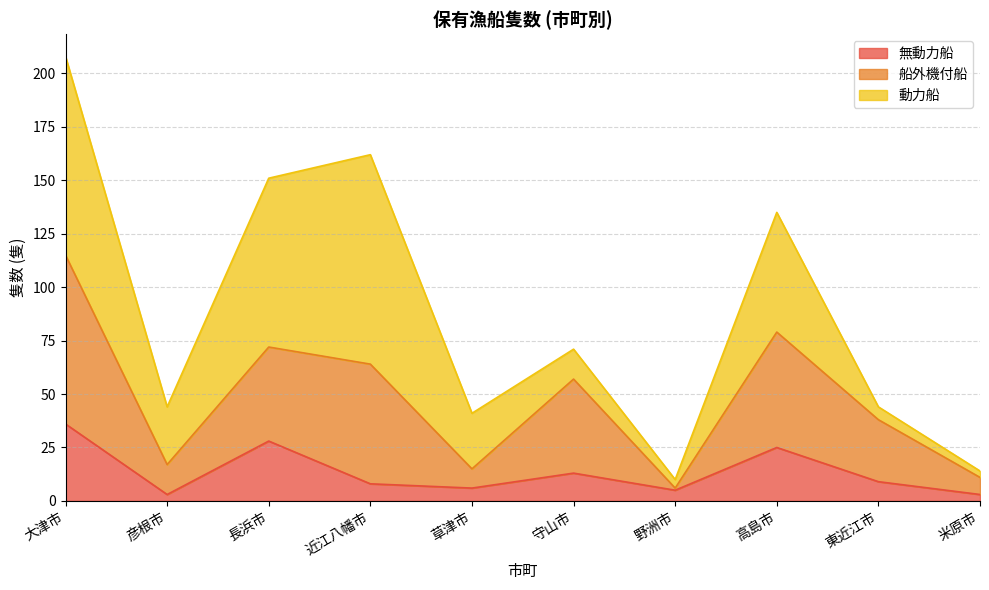

Is the value of 船外機付船 at 彦根市 greater than the value of 無動力船 at 近江八幡市?

Yes